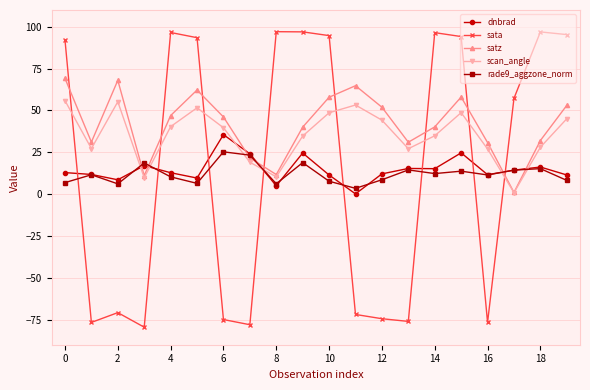

What is the minimum value shown in the chart?

-79.5